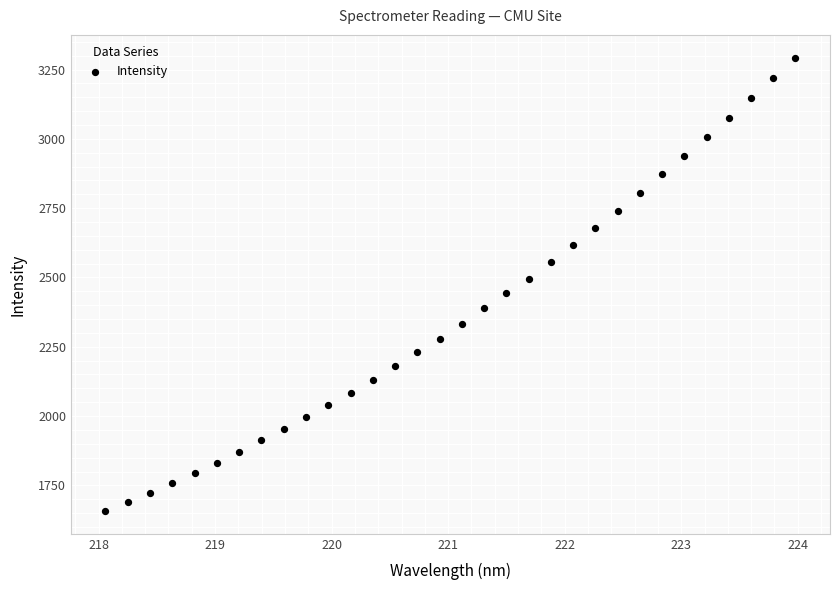

What is the range of X values (max minus min)?

5.9